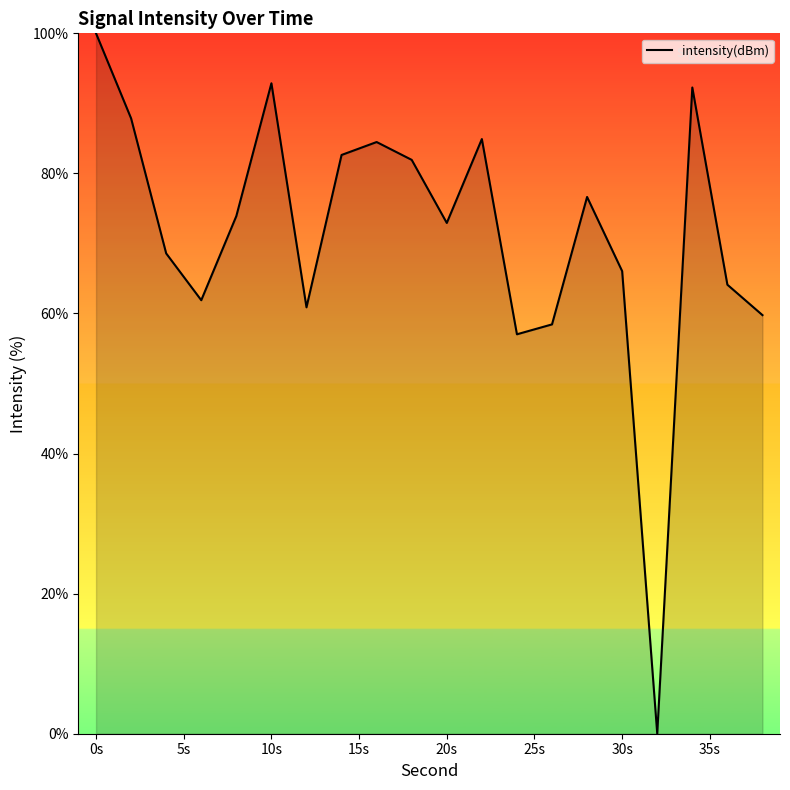

How many interior local valleys (lower than both neighbors) does the data have?

5